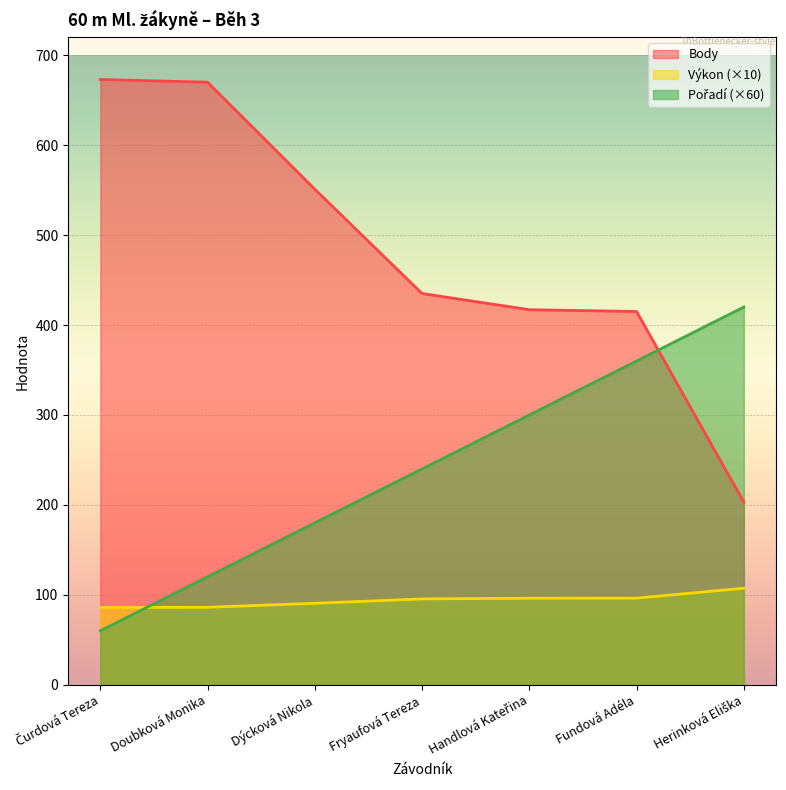

Rank the series at Dýcková Nikola from highest to lowest value.

Body, Pořadí, Výkon